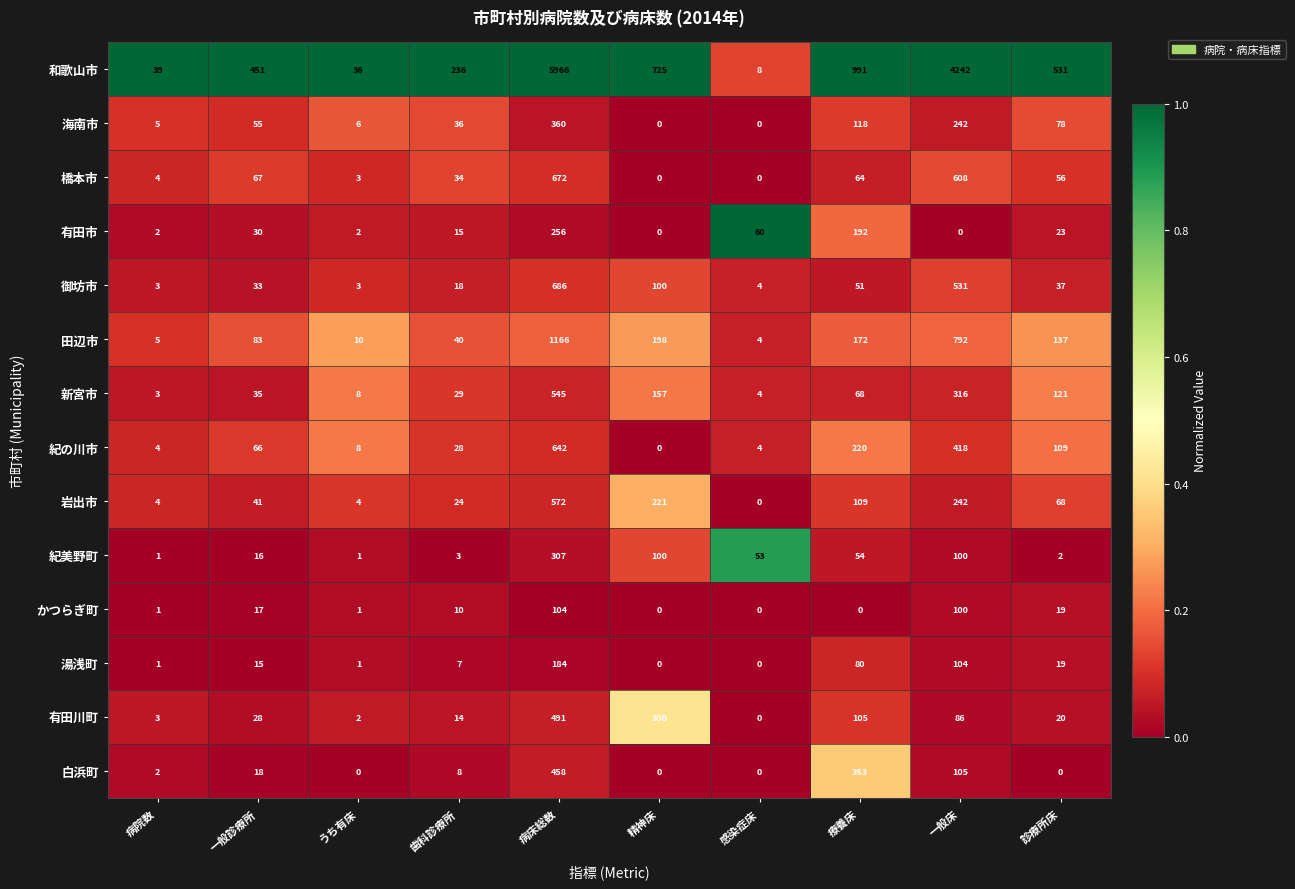

Where is 田辺市 nearest to the value 585?

一般床